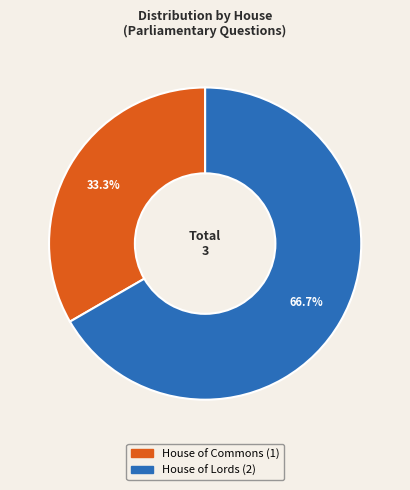

To the nearest percent, what is the average slice percentage?

50%